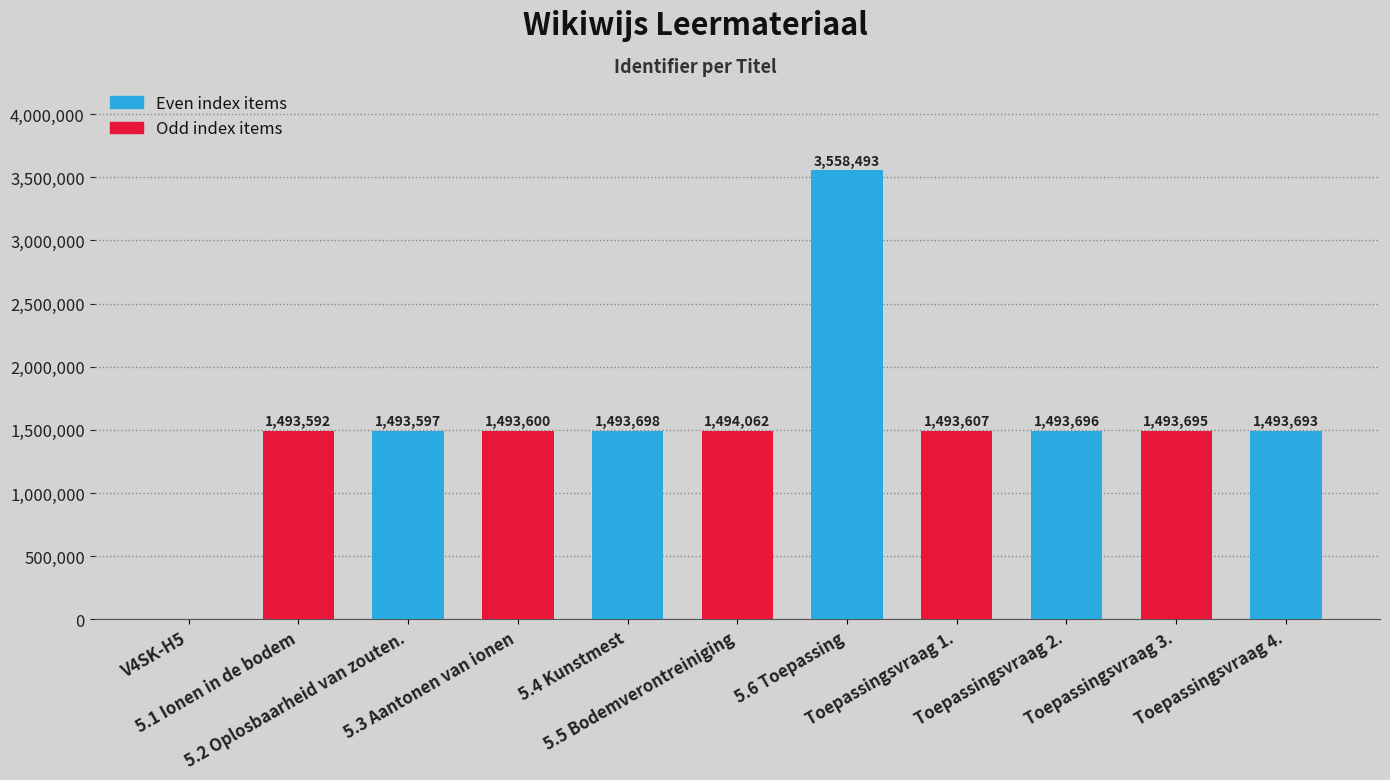

What is the greatest value displayed?

3558493